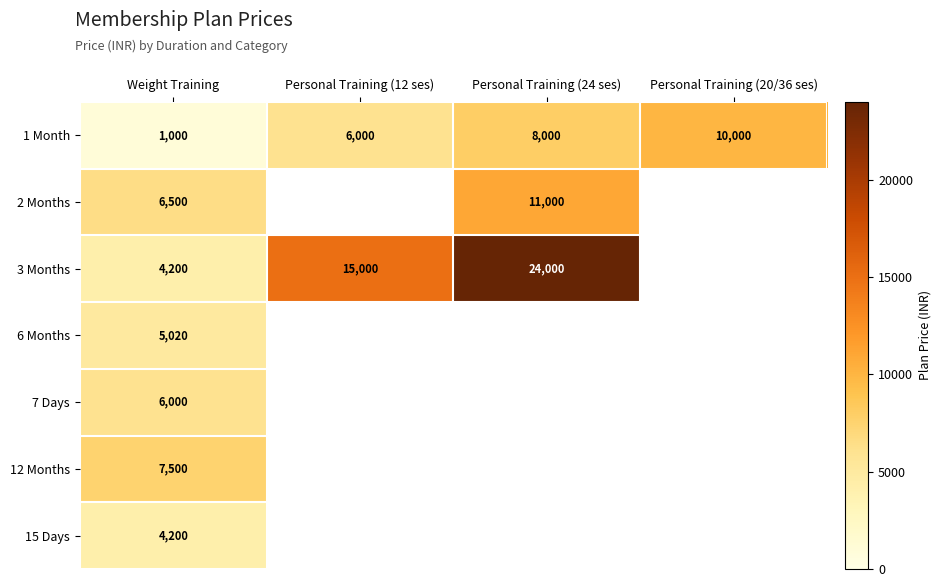

At which category is the sum across all series the highest?

Weight Training